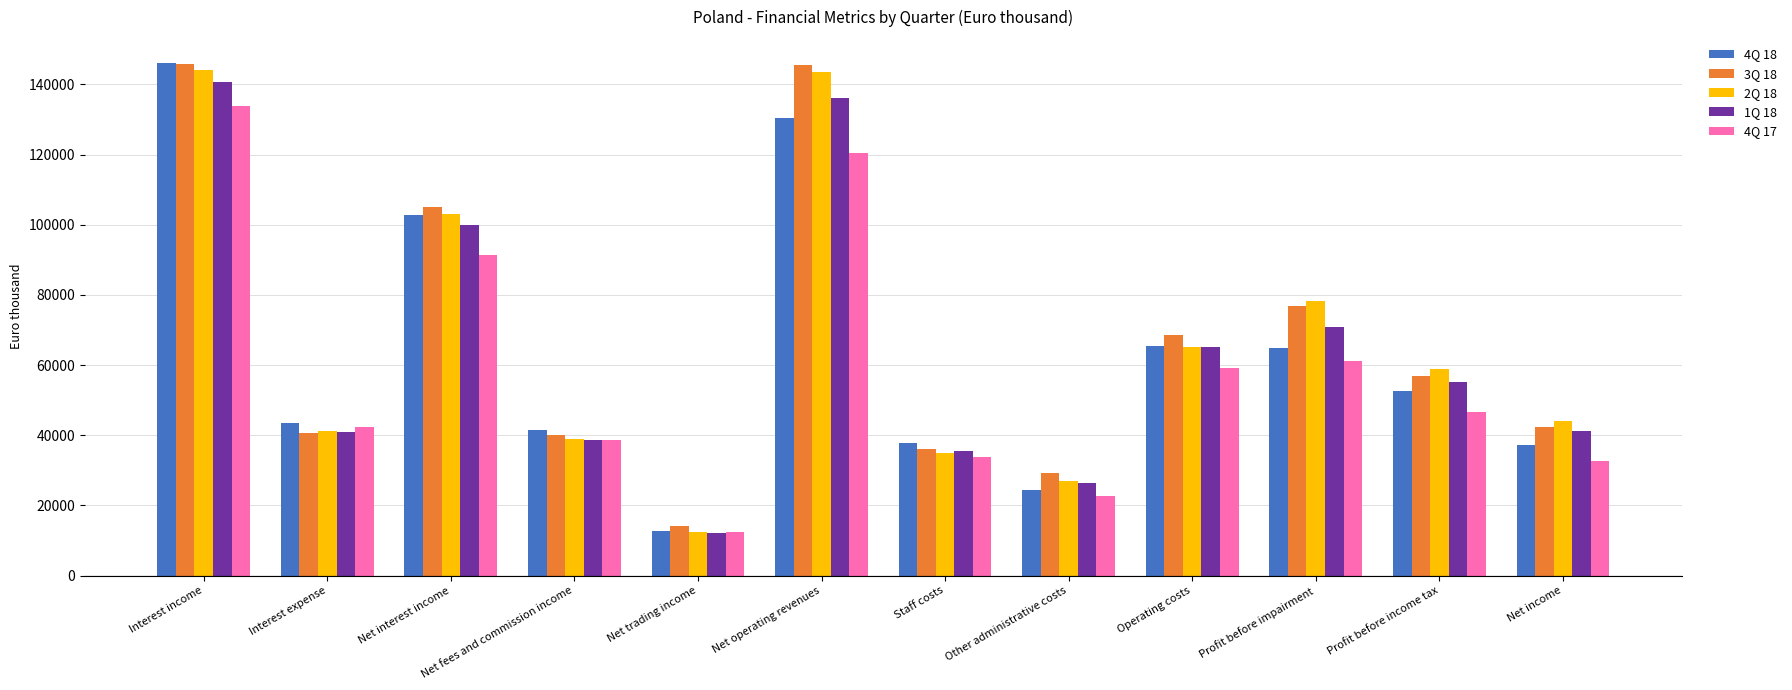

Which category has the lowest value across all series?

Net trading income